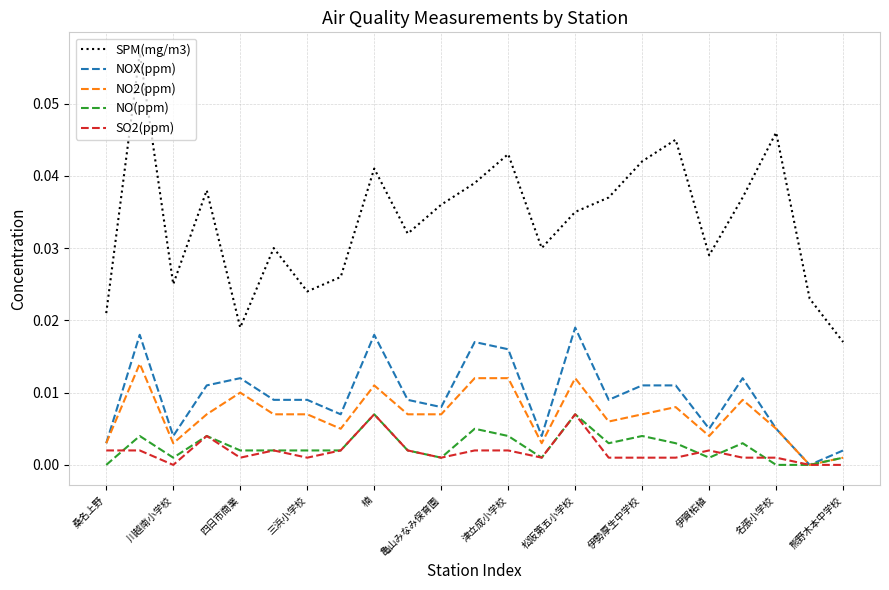

Which series has the widest spread of values?

SPM(mg/m3)